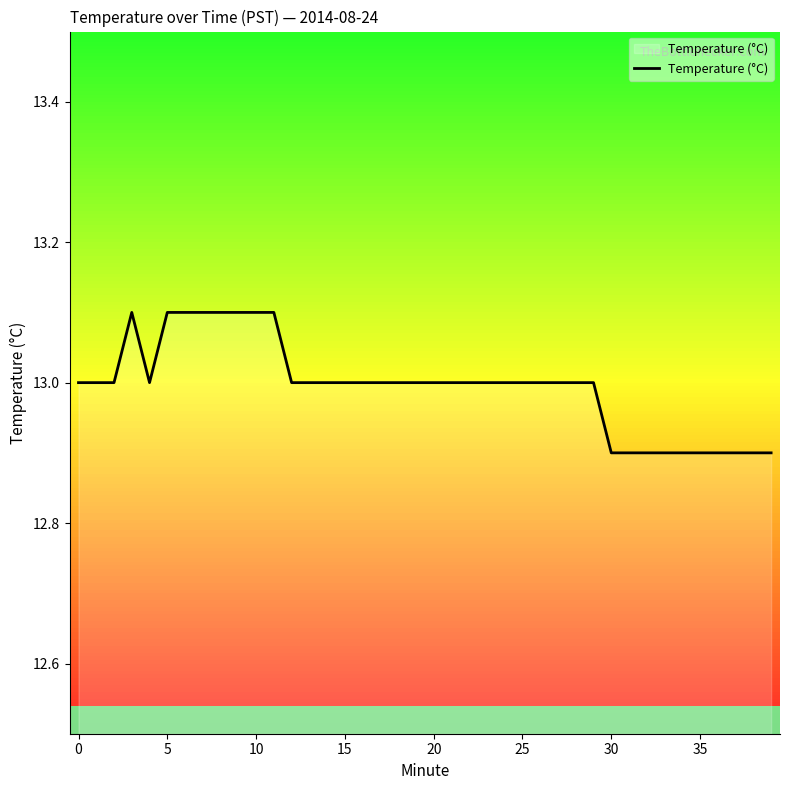

How many lines are shown in the chart?

1